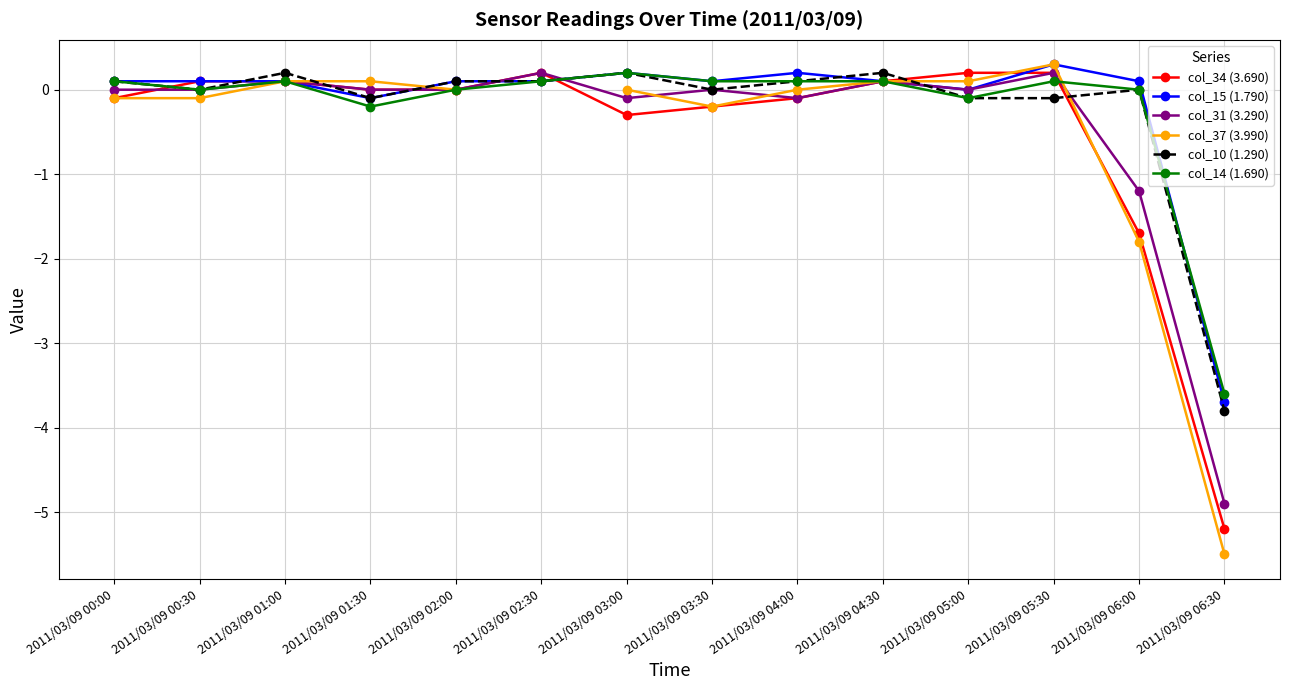

How many lines are shown in the chart?

6